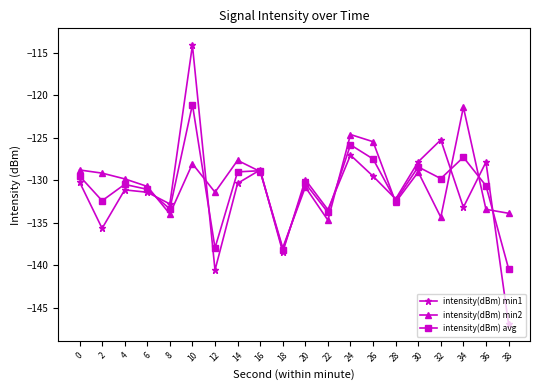

What is the difference between the highest and lowest values at 16?

0.2